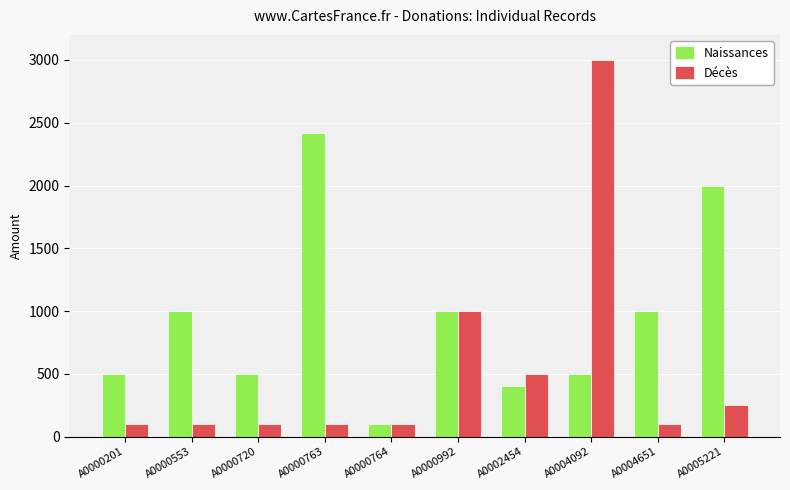

What is the greatest value displayed?

3000